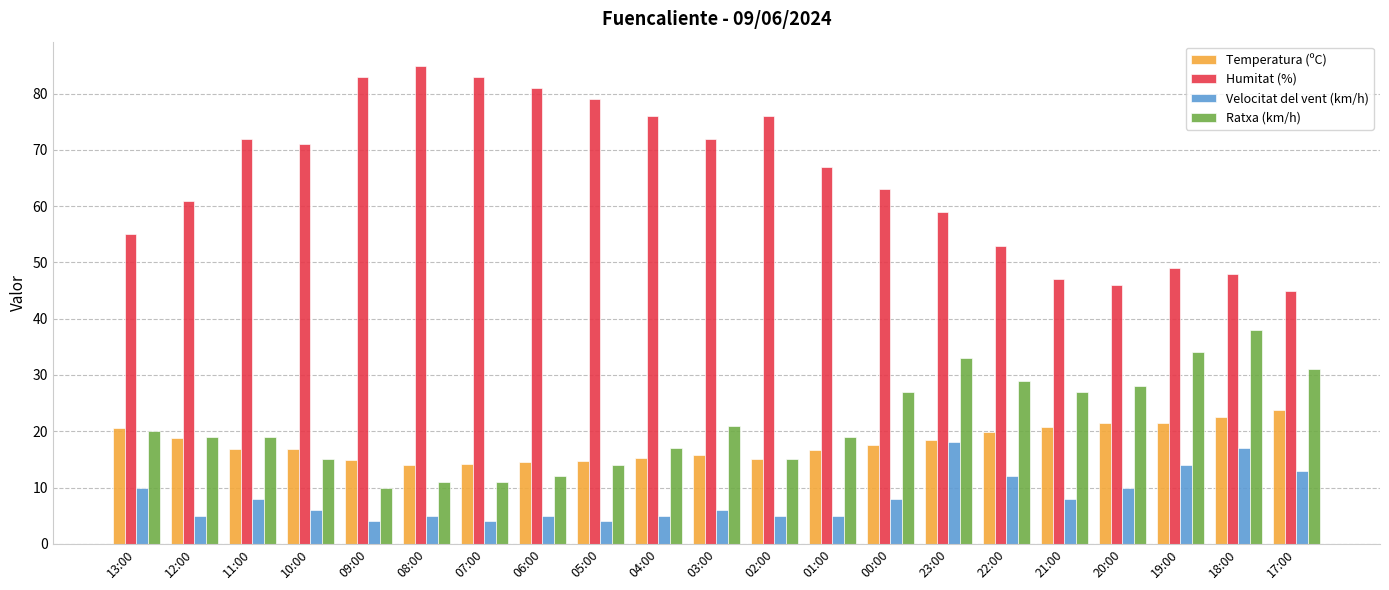

The Ratxa (km/h) series shows 21.0 at 03:00. True or false?

True